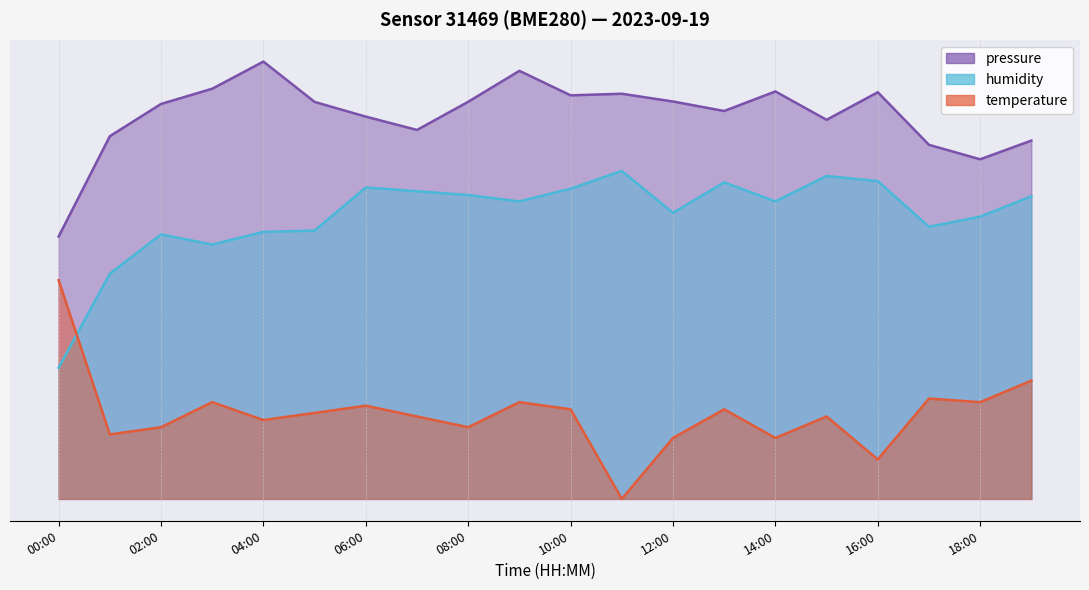

What position from the left is 14:00?

15